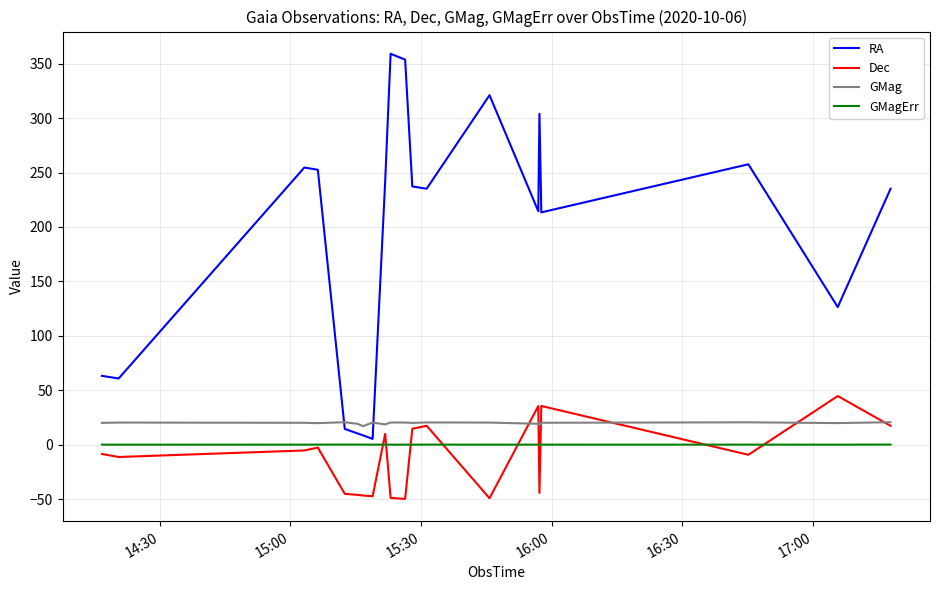

What is the difference between the maximum and second lowest values in the Dec series?

93.9